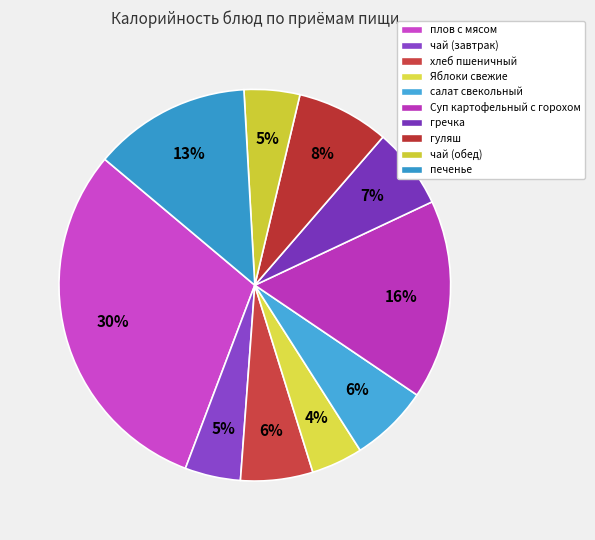

Which has a higher value, гуляш or салат свекольный?

гуляш